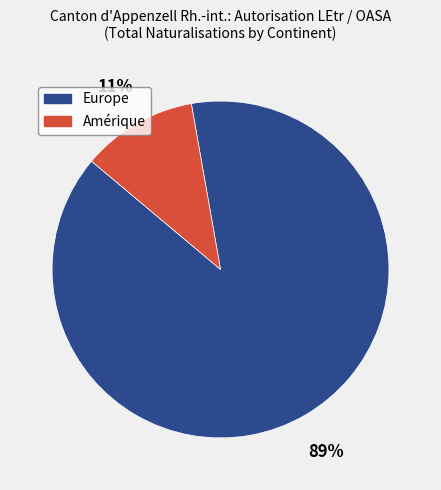

What is the largest slice in the pie chart?

Europe